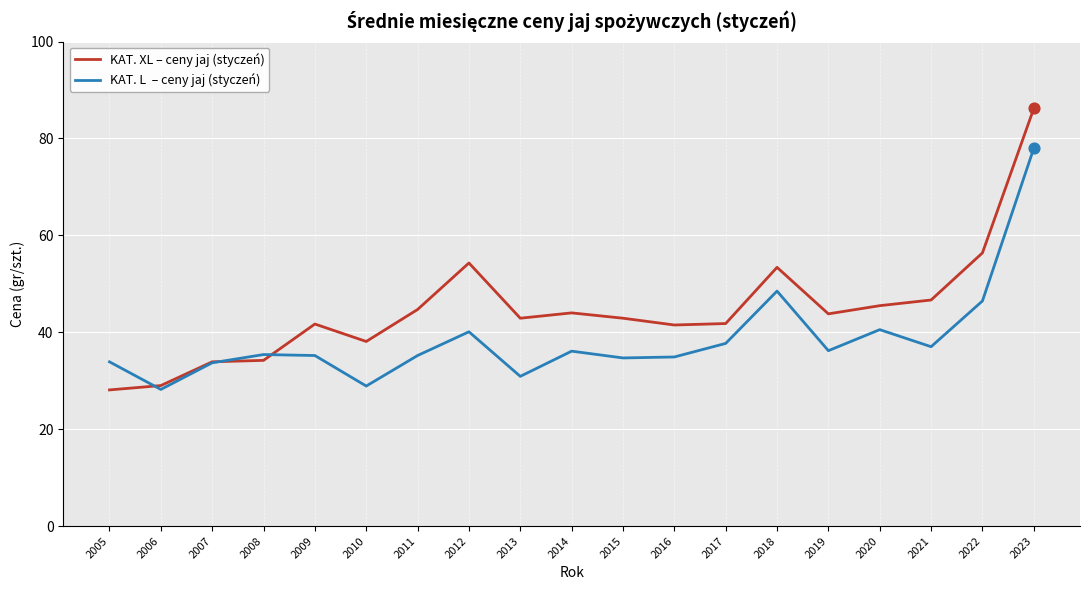

At which category is the sum across all series the highest?

2023